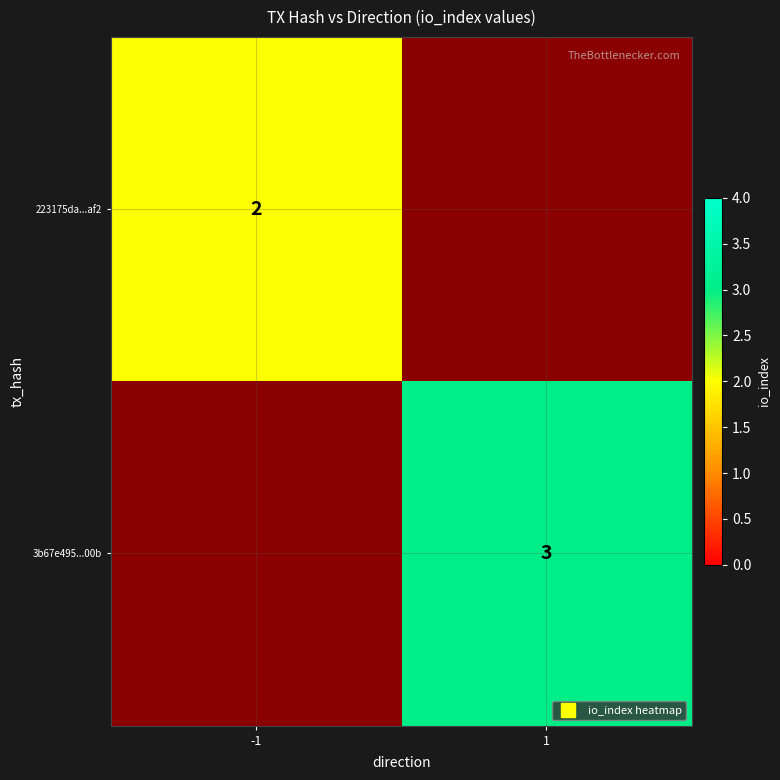

What is the smallest value displayed?

2.0